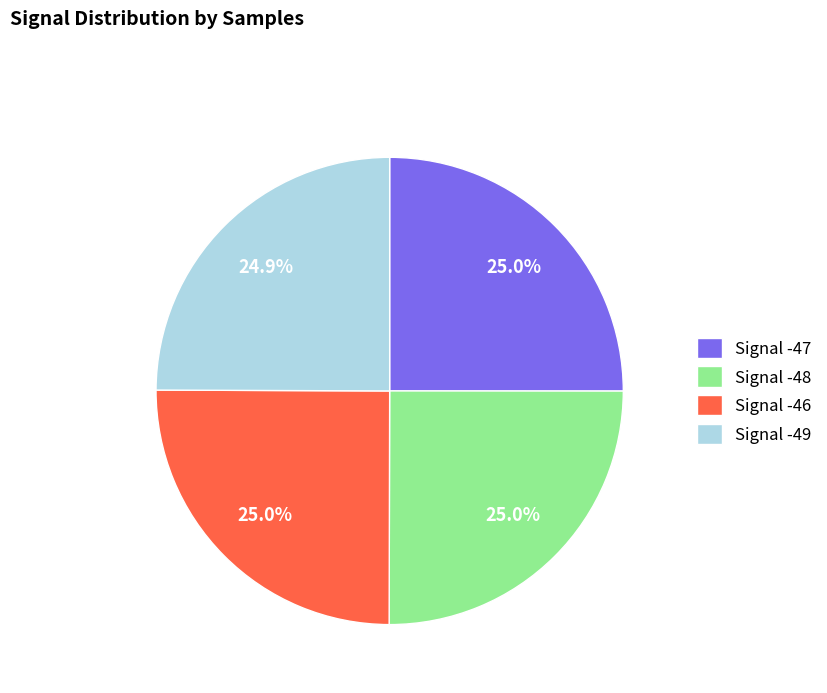

What percentage is the Signal -47 slice, to the nearest percent?

25%